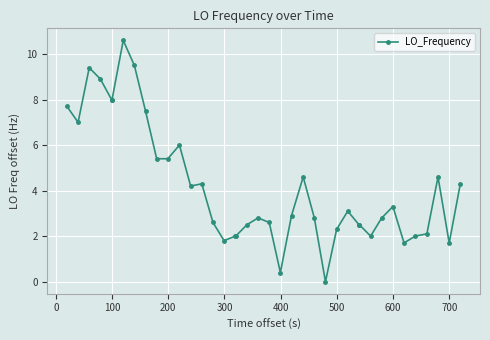

What is the average value?

4.2